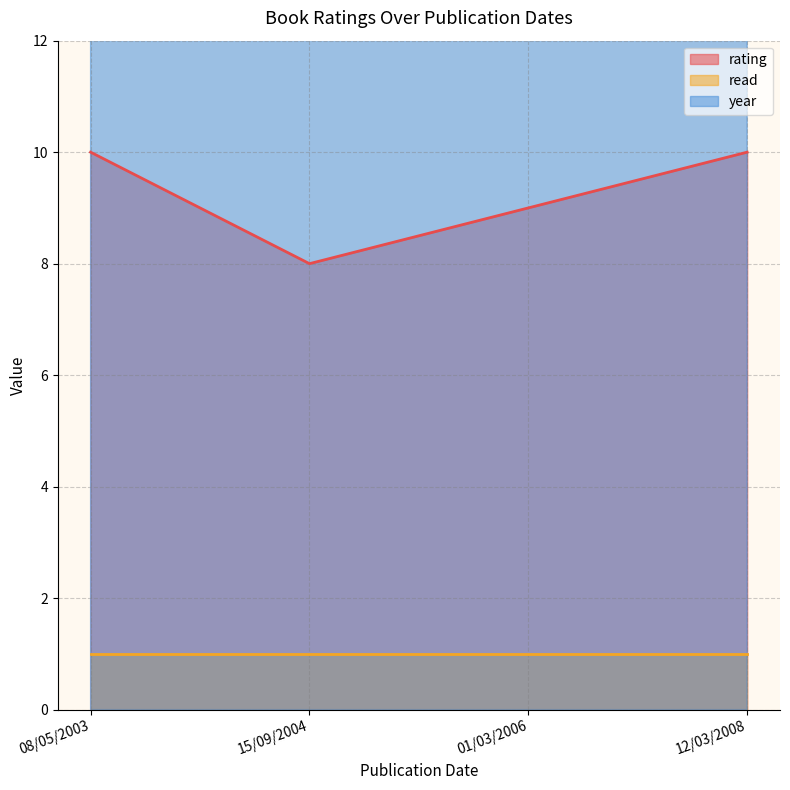

True or false: rating has more than 2 points higher than both neighbors.

False